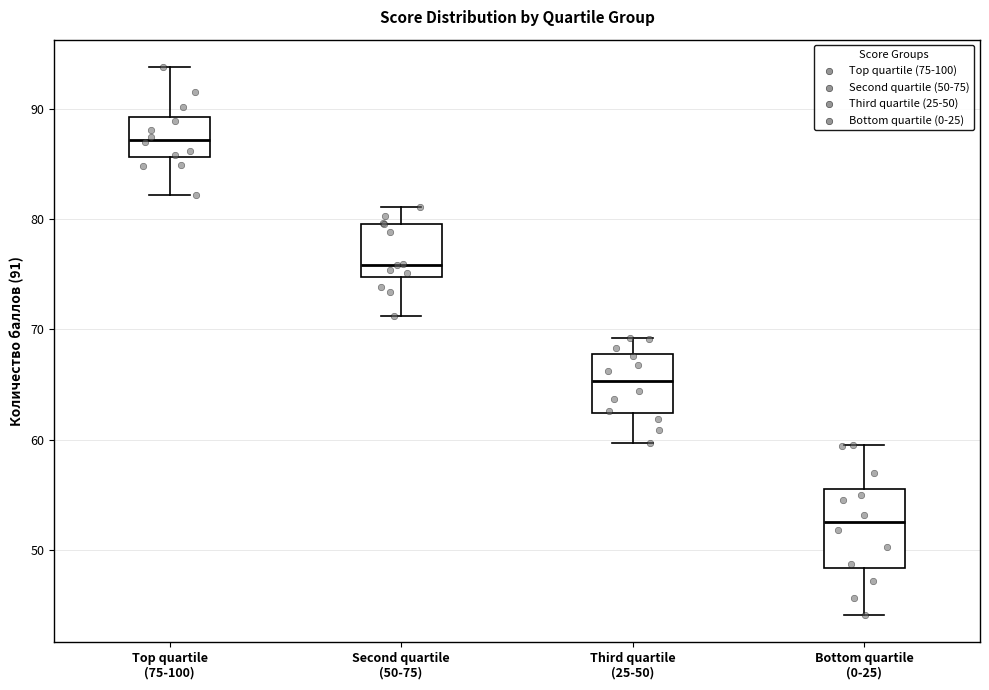

Where does the median line of the box for Second quartile (50-75) sit on the y-axis? The values are not printed on the chart, so give them approximately, as read against the axis.

76